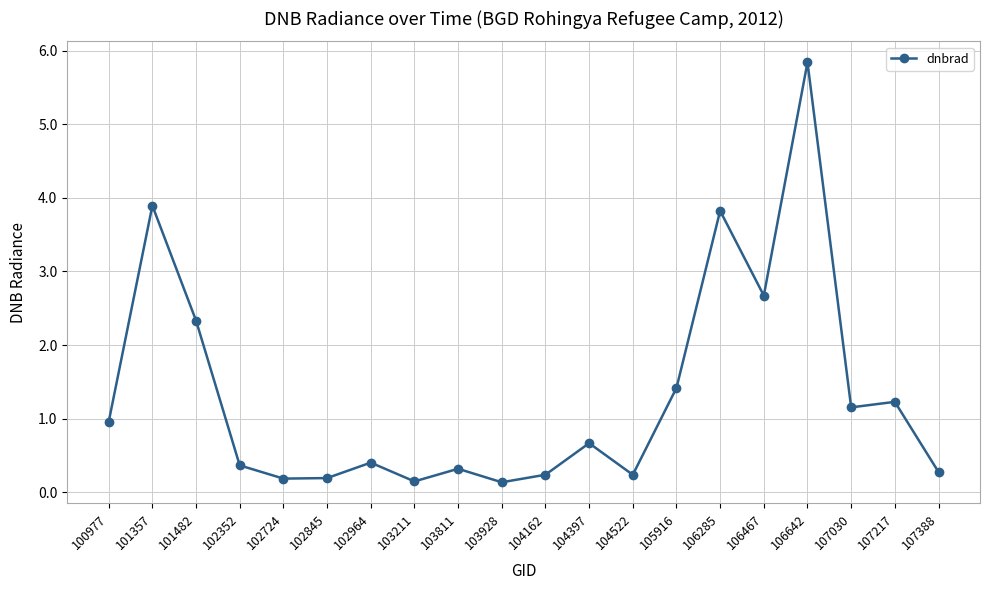

Reading left to right, extract all data points from this chart.

100977=1.0	101357=3.9	101482=2.3	102352=0.4	102724=0.2	102845=0.2	102964=0.4	103211=0.1	103811=0.3	103928=0.1	104162=0.2	104397=0.7	104522=0.2	105916=1.4	106285=3.8	106467=2.7	106642=5.8	107030=1.2	107217=1.2	107388=0.3